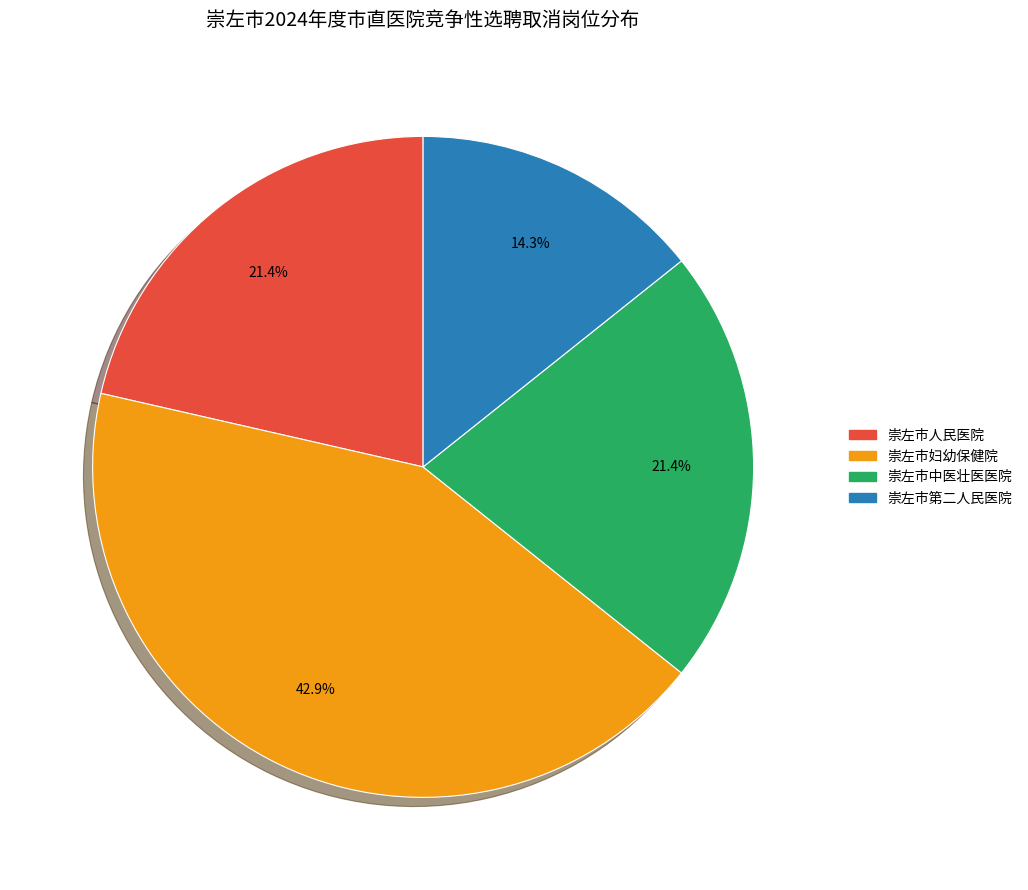

To the nearest percent, what portion does 崇左市妇幼保健院 represent?

43%